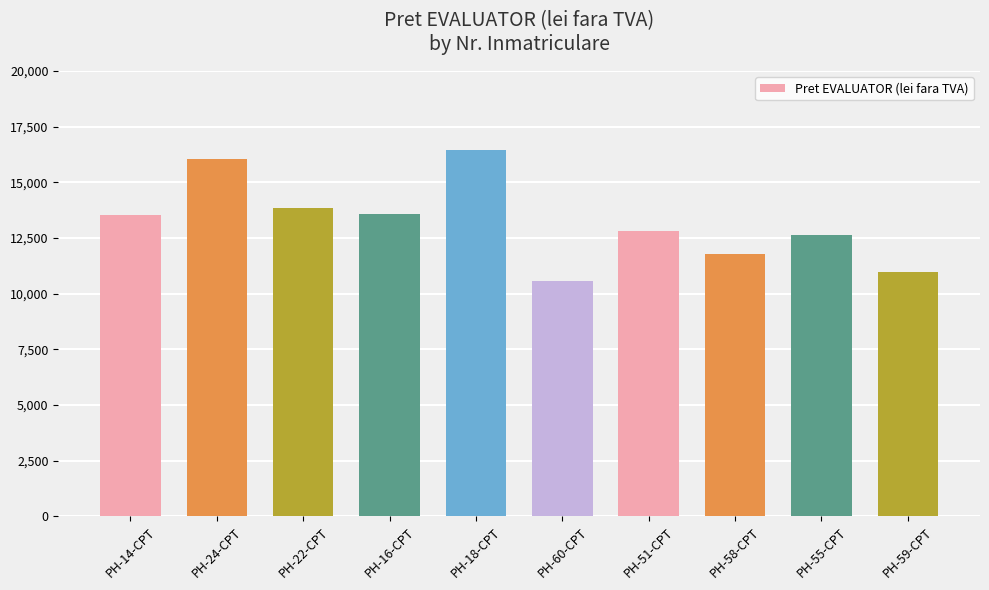

How many data points are less than 13530?

5